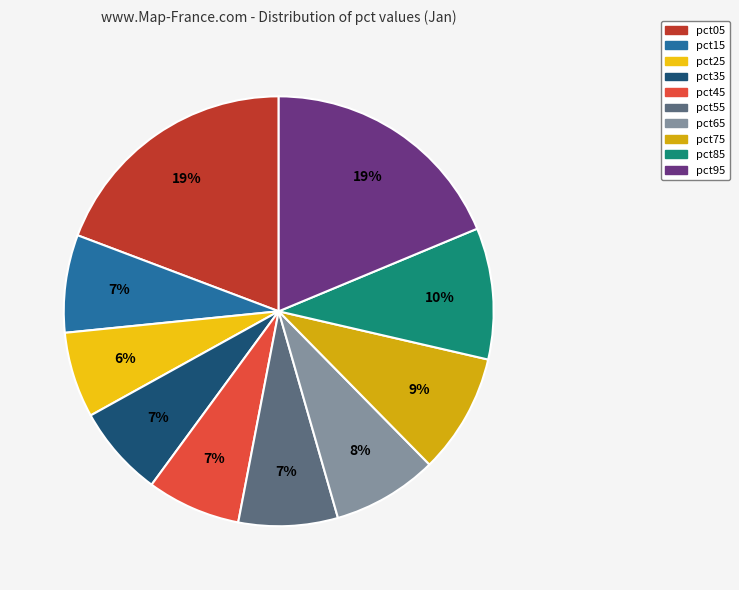

Is there any slice that represents more than half of the pie?

No